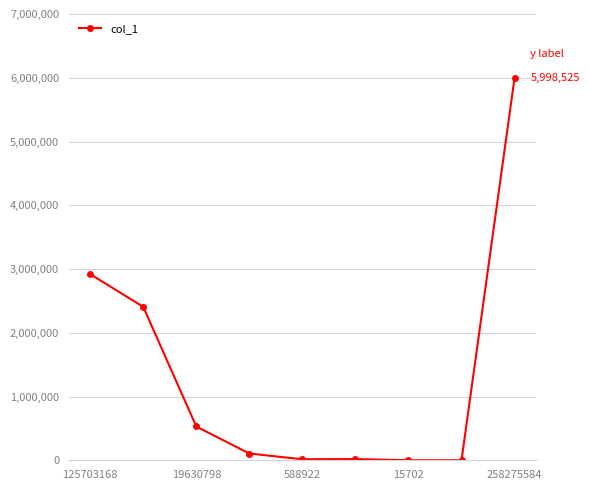

How many distinct data groups are displayed?

1